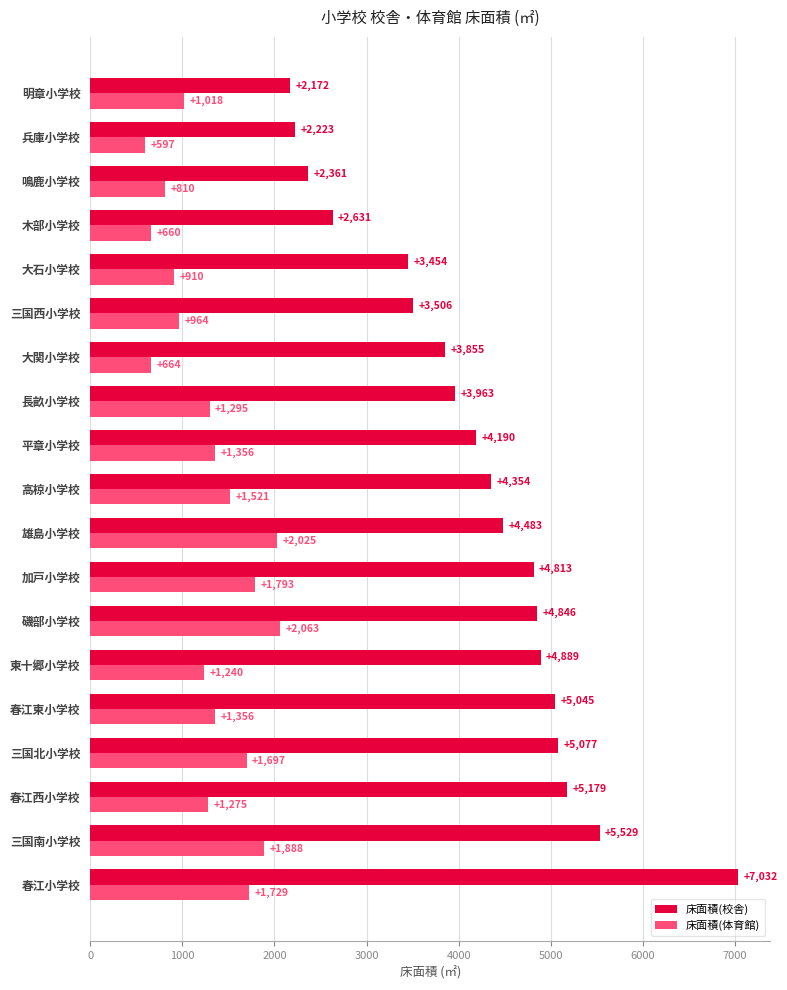

Which series has the largest total across all categories?

床面積(校舎)